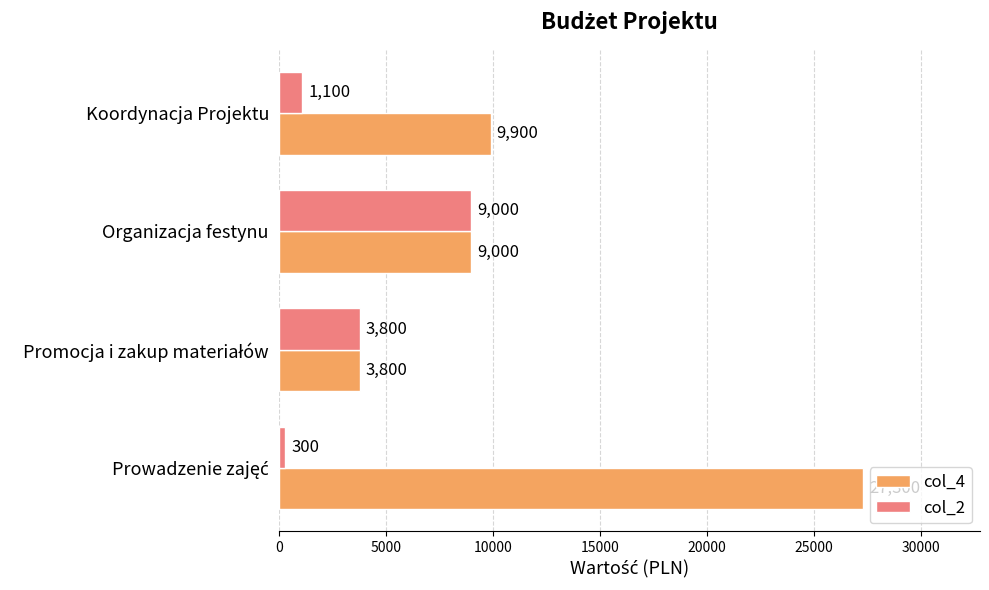

Which series has the largest range (max minus min)?

col_4